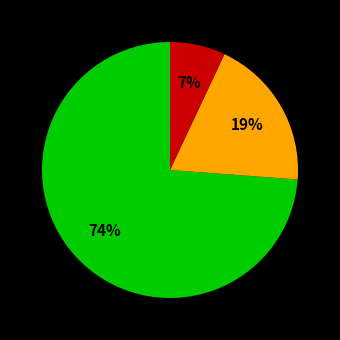

Does any single category account for the majority?

Yes